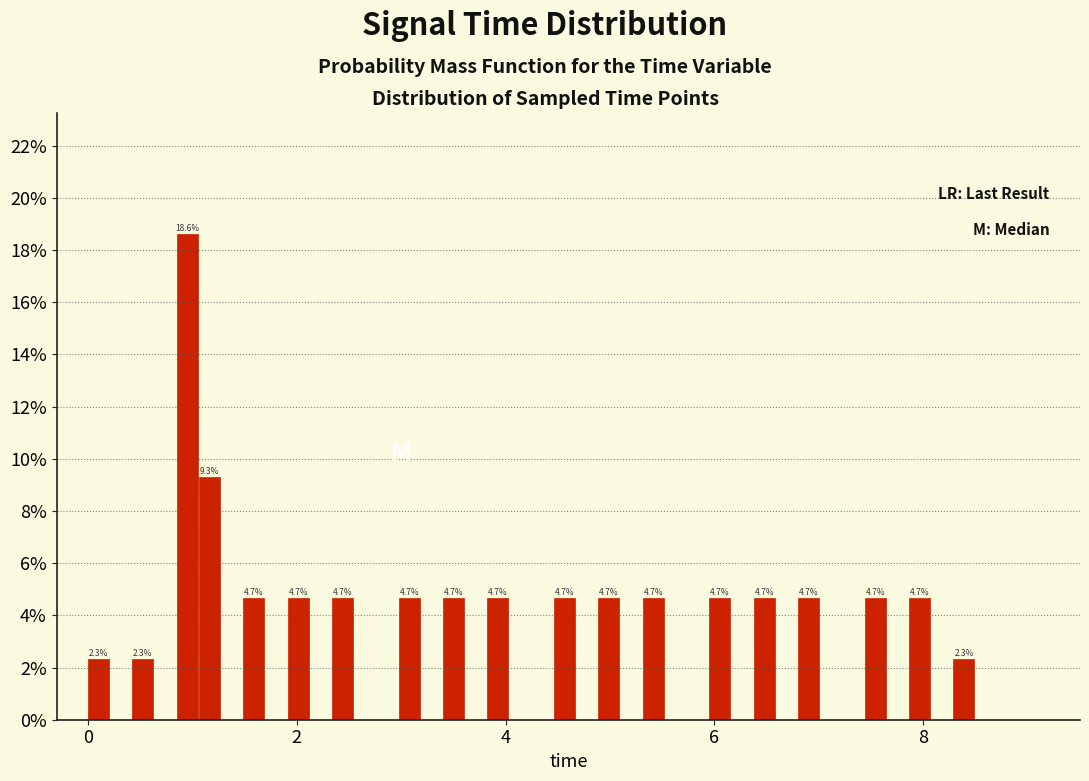

Read against the x-axis, roughly where is the centre of the tallest bar?

1.0